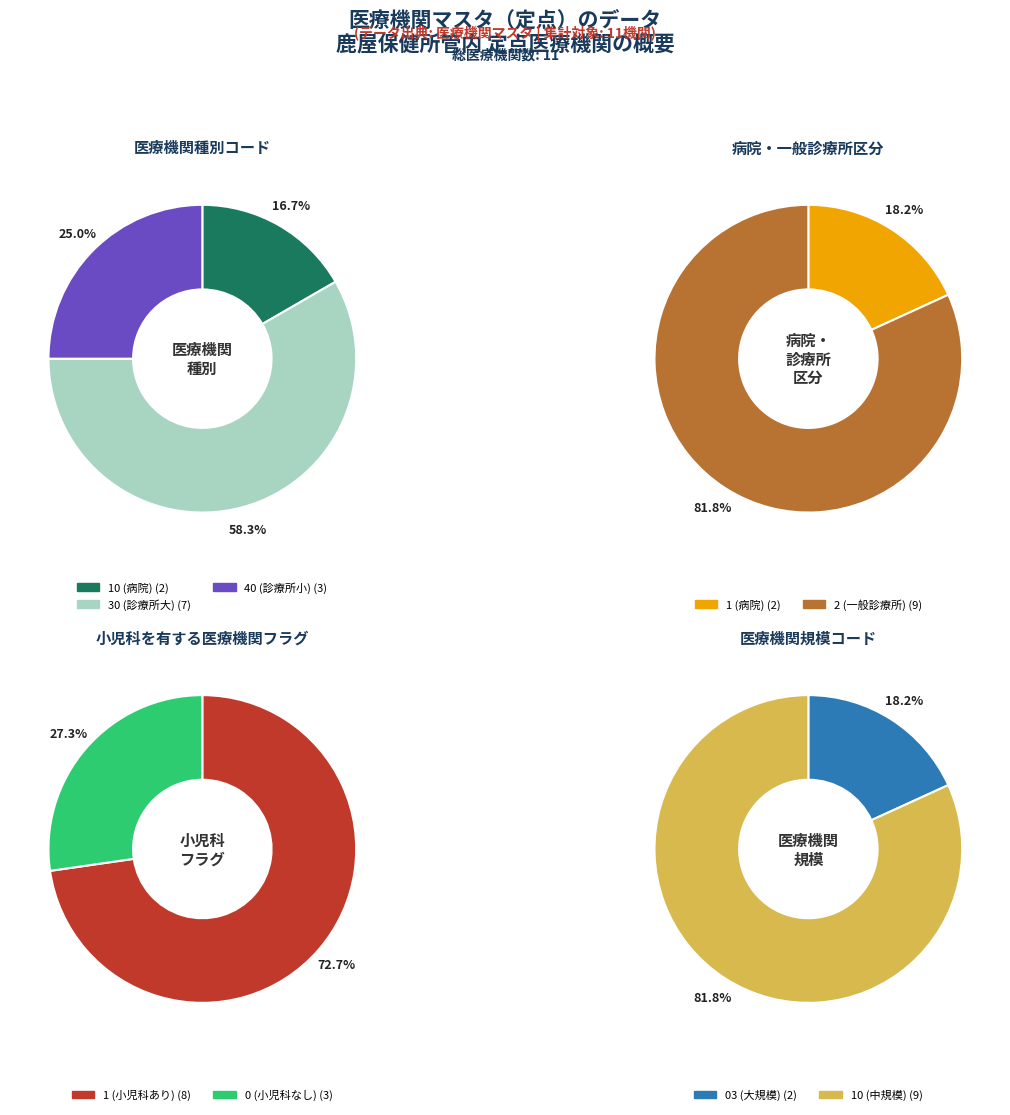

Between 30 and 40, which series saw the biggest shift?

医療機関種別コード (hos_type_cd)